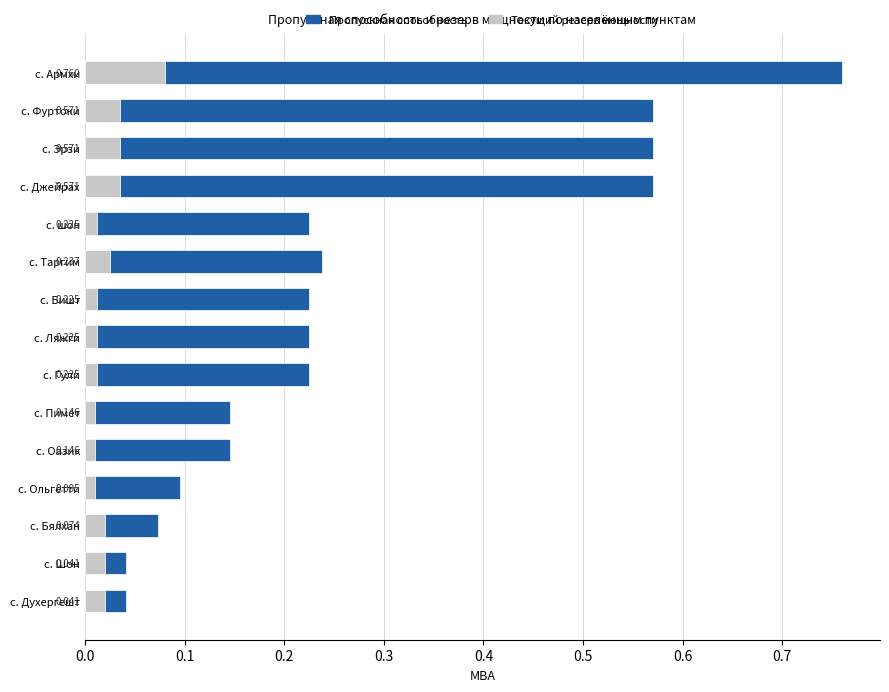

At which category is the sum across all series the highest?

с. Армхи